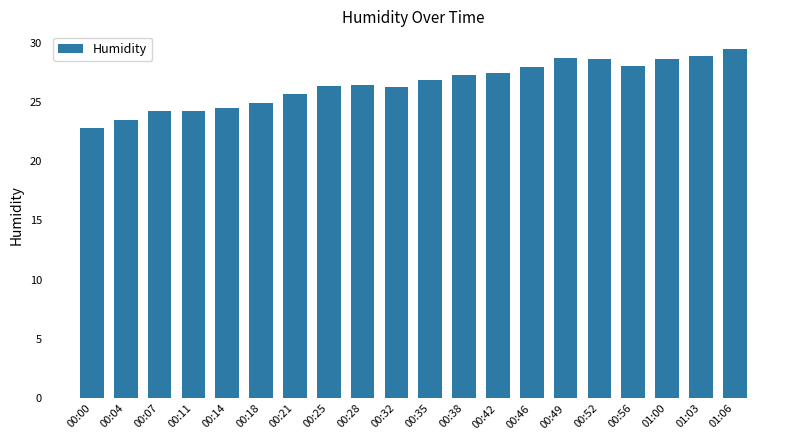

What is the change in value from 00:04 to 00:56?

+4.6